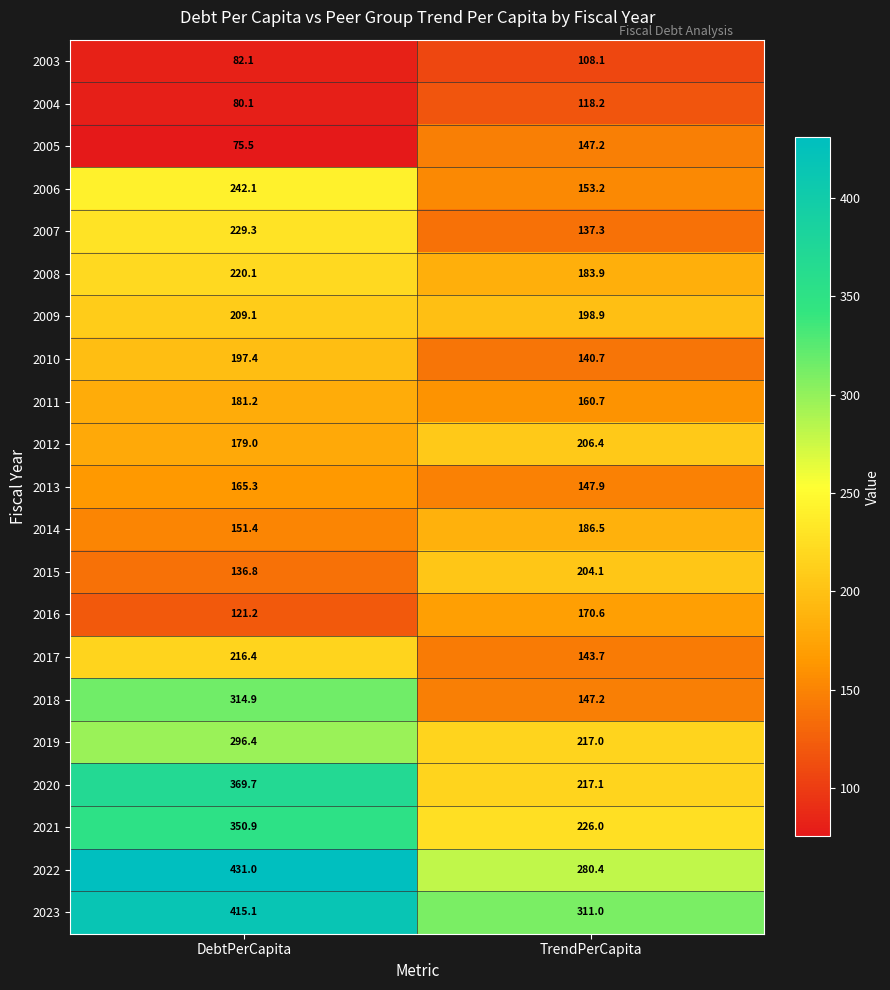

Rank the series at DebtPerCapita from highest to lowest value.

2022, 2023, 2020, 2021, 2018, 2019, 2006, 2007, 2008, 2017, 2009, 2010, 2011, 2012, 2013, 2014, 2015, 2016, 2003, 2004, 2005